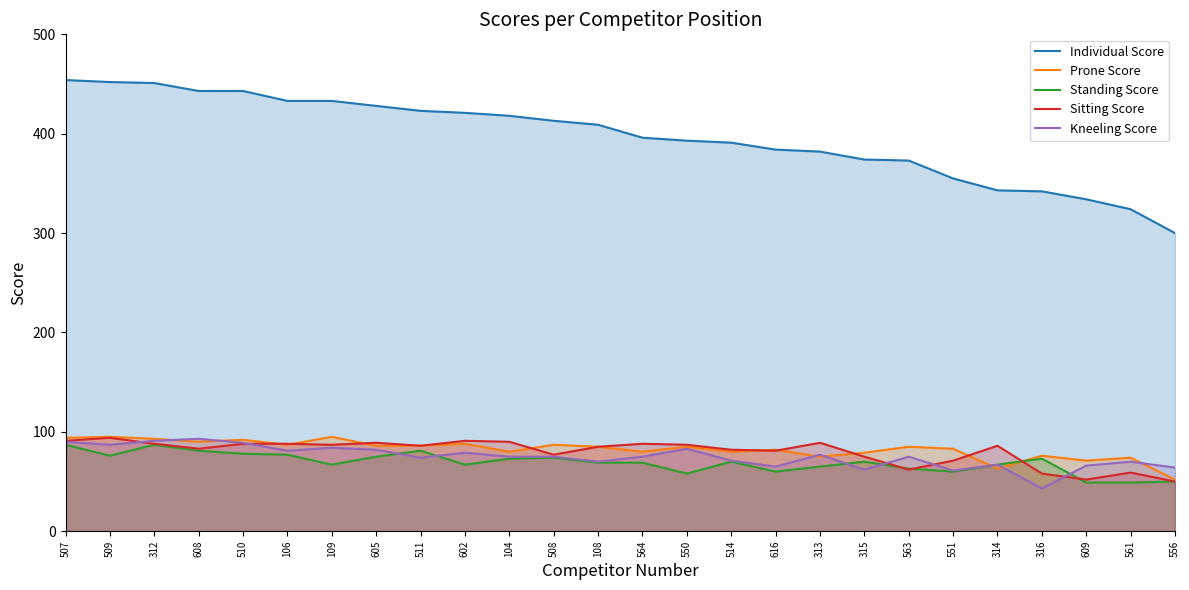

At which category is the sum across all series the highest?

507